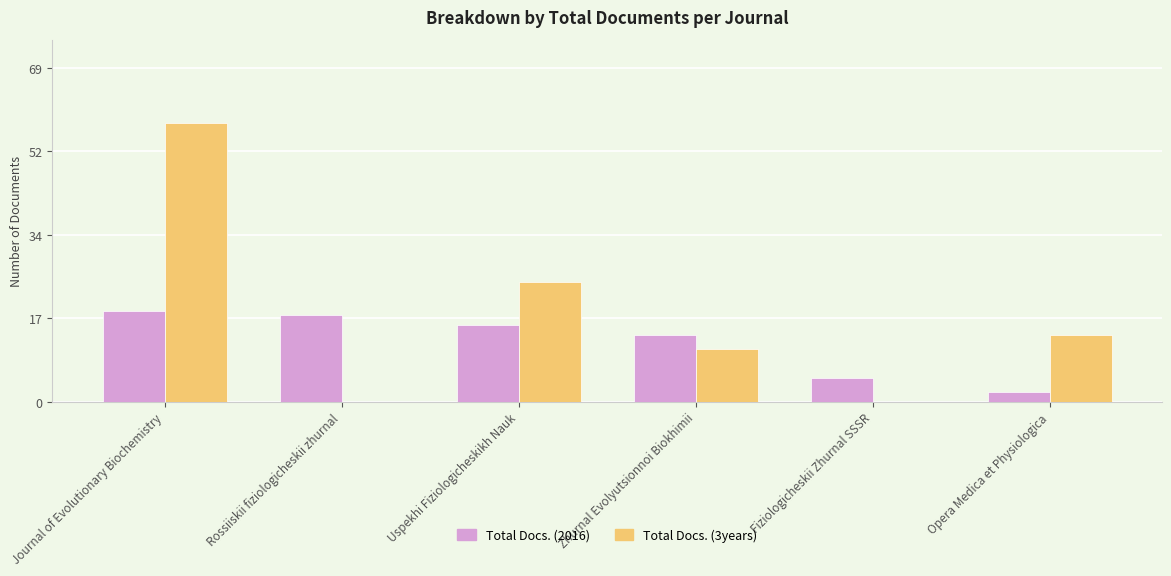

List the labels in order of Total Docs. (3years) value, smallest first.

Rossiiskii fiziologicheskii zhurnal, Fiziologicheskii Zhurnal SSSR, Zhurnal Evolyutsionnoi Biokhimii, Opera Medica et Physiologica, Uspekhi Fiziologicheskikh Nauk, Journal of Evolutionary Biochemistry